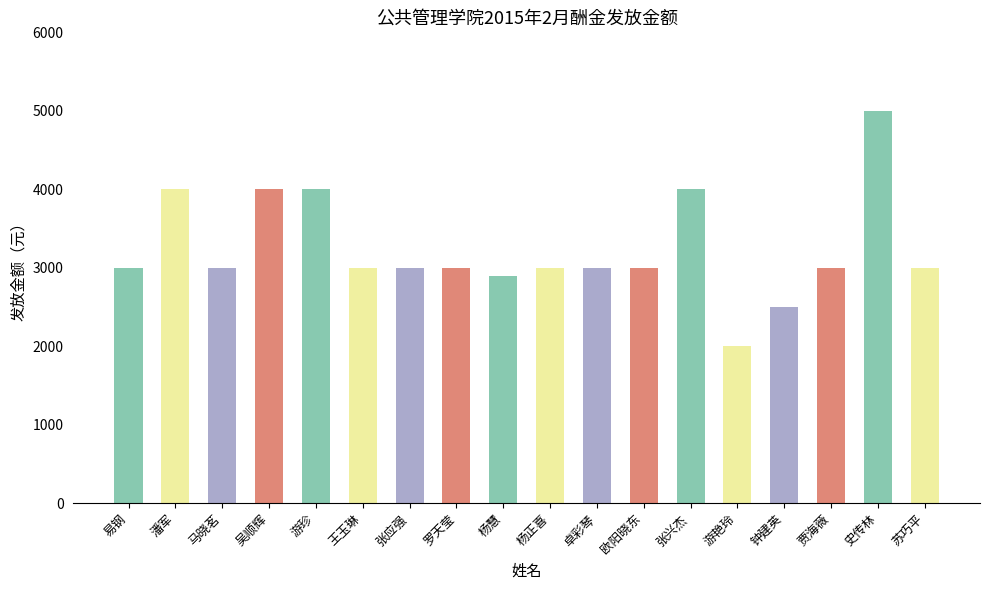

Which label corresponds to the smallest value in the chart?

游艳玲